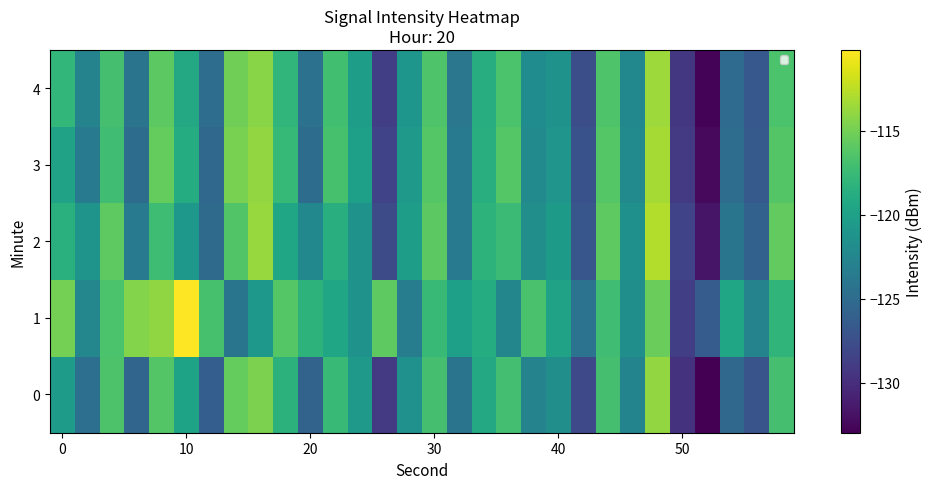

What is the difference between the second highest and second lowest values in the 4 series?

15.1